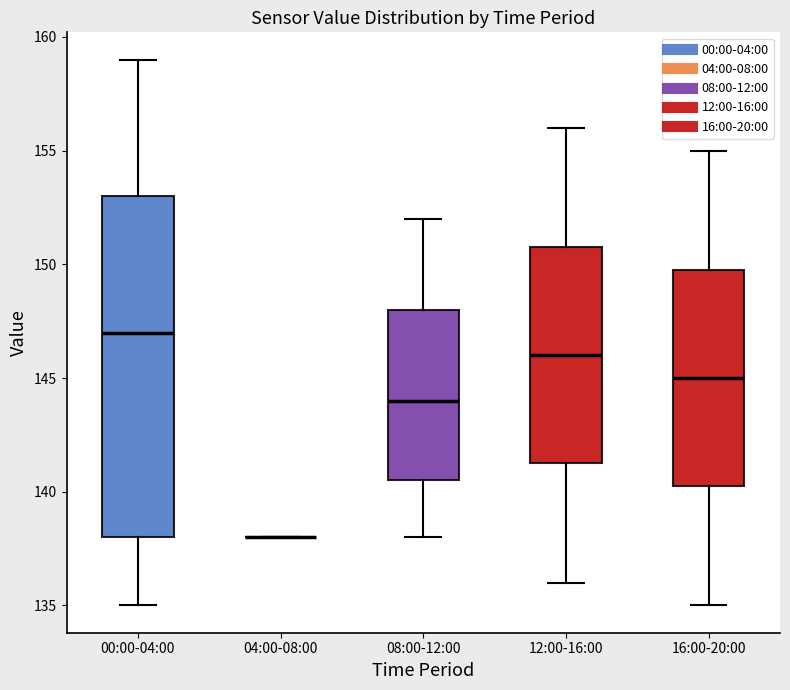

Comparing the boxes themselves (not the whiskers), which one is the tallest?

00:00-04:00